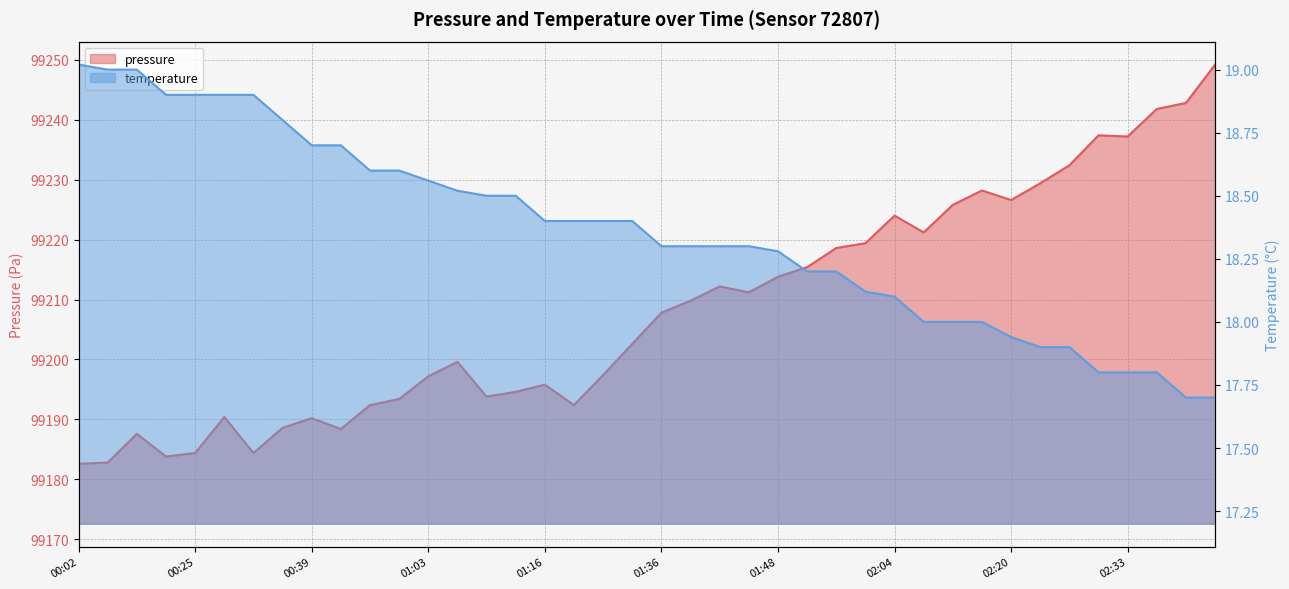

True or false: temperature has more than 0 interior local peaks.

False